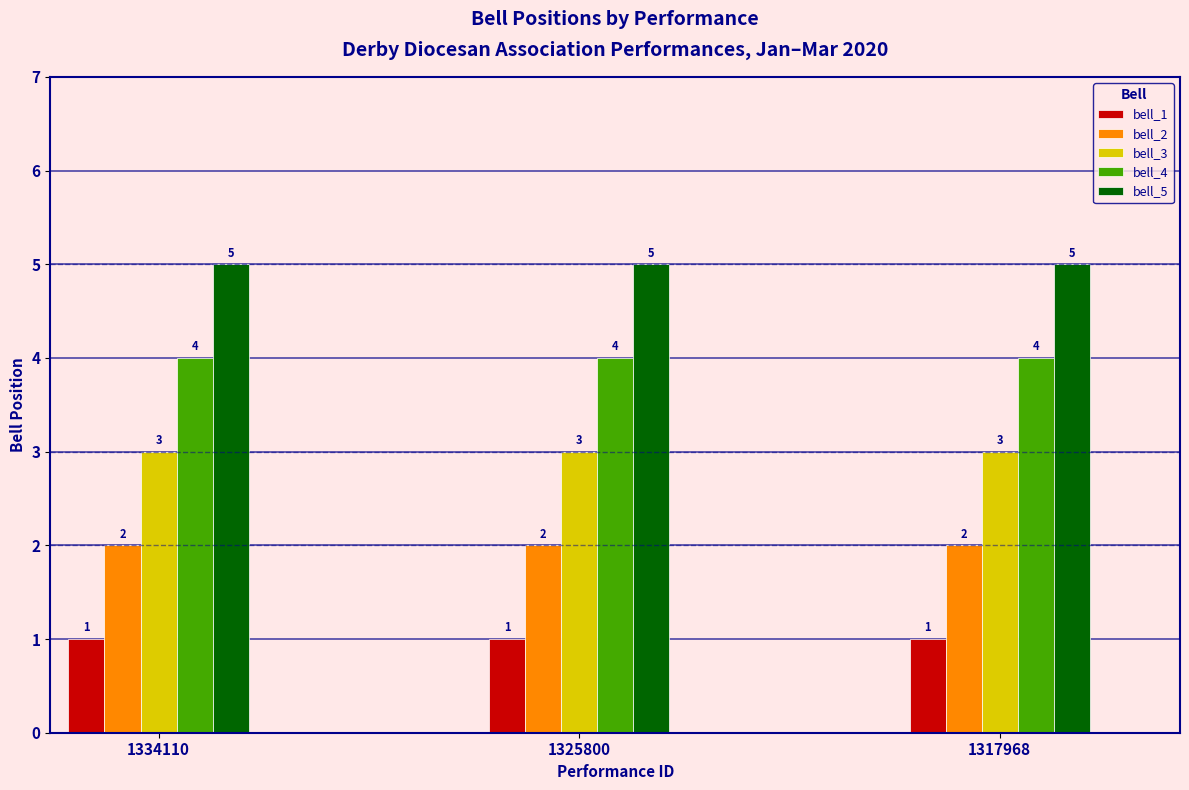

The value of bell_3 at 1334110 is 3. True or false?

True